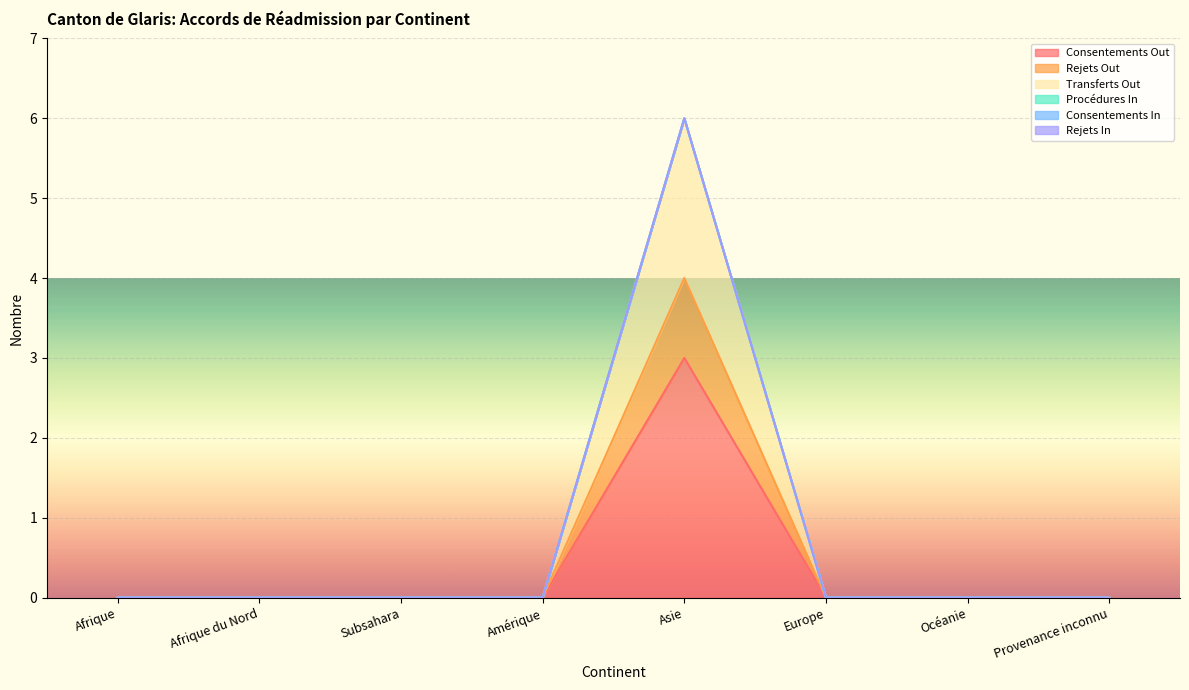

What position from the right is Afrique?

8